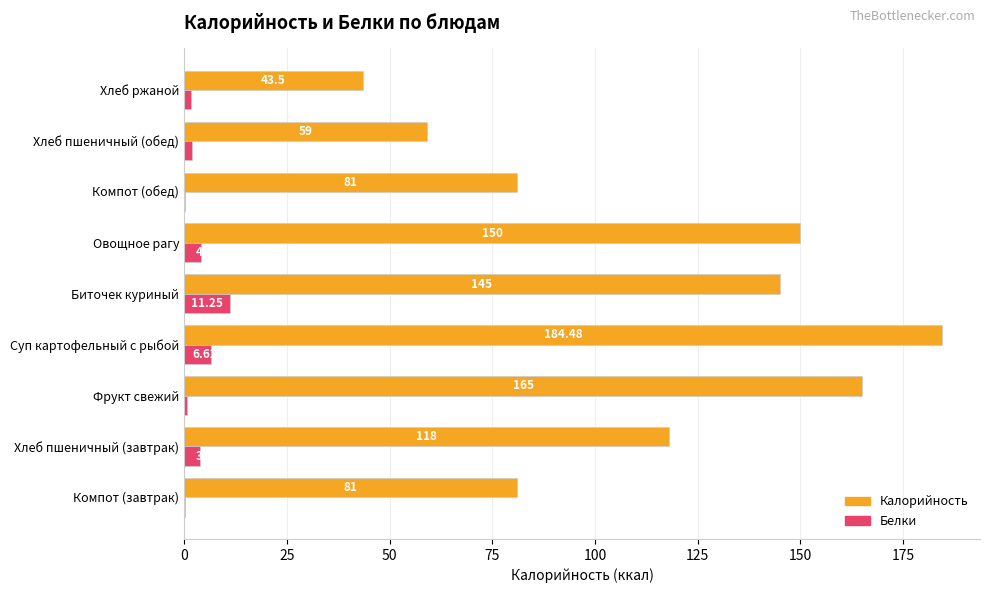

What is the sum of the Калорийность values at Фрукт свежий and Овощное рагу?

315.0